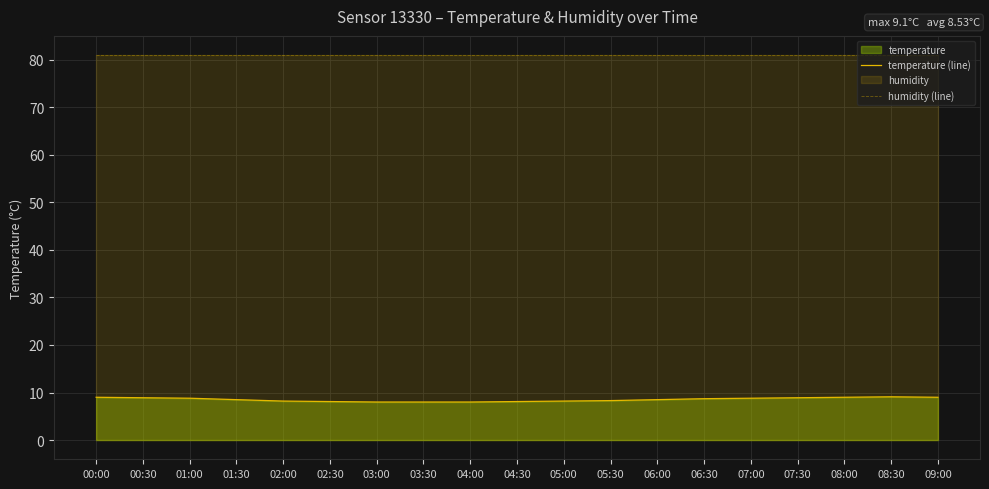

Reading right to left, list all the values displayed in this chart.

temperature (line): 09:00=9.0	08:30=9.1	08:00=9.0	07:30=8.9	07:00=8.8	06:30=8.7	06:00=8.5	05:30=8.3	05:00=8.2	04:30=8.1	04:00=8.0	03:30=8.0	03:00=8.0	02:30=8.1	02:00=8.2	01:30=8.5	01:00=8.8	00:30=8.9	00:00=9.0
humidity (line): 09:00=81.0	08:30=81.0	08:00=81.0	07:30=81.0	07:00=81.0	06:30=81.0	06:00=81.0	05:30=81.0	05:00=81.0	04:30=81.0	04:00=81.0	03:30=81.0	03:00=81.0	02:30=81.0	02:00=81.0	01:30=81.0	01:00=81.0	00:30=81.0	00:00=81.0